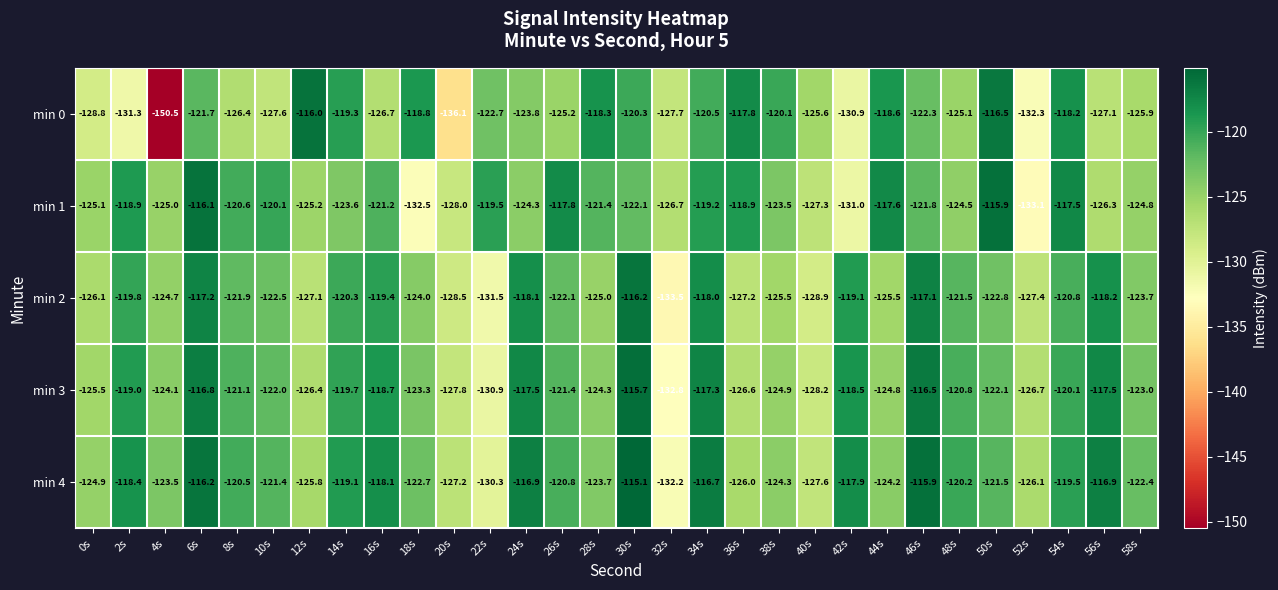

Is it true that min 4 equals -214.0 at 26s?

False